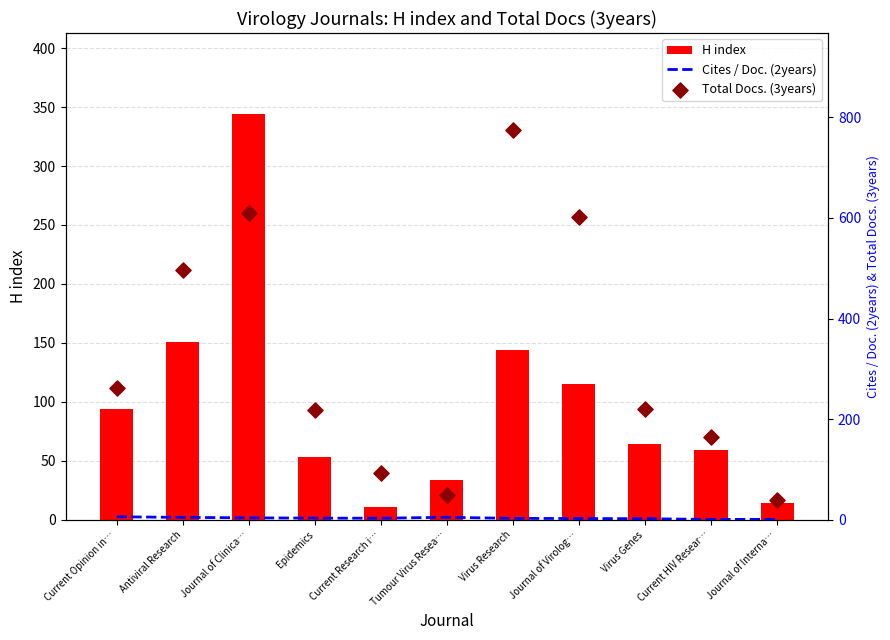

At how many categories does at least one series exceed 763?

1